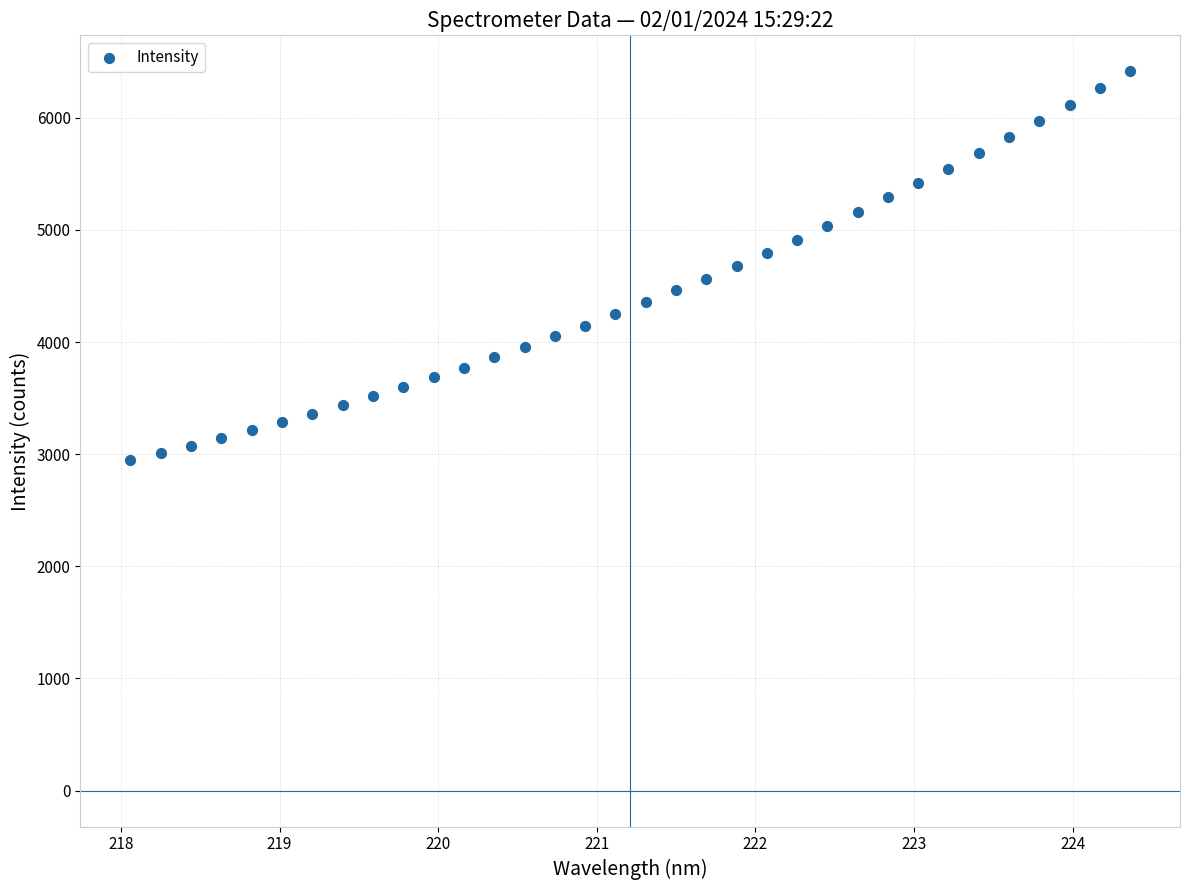

What is the range of Y values (max minus min)?

3466.7